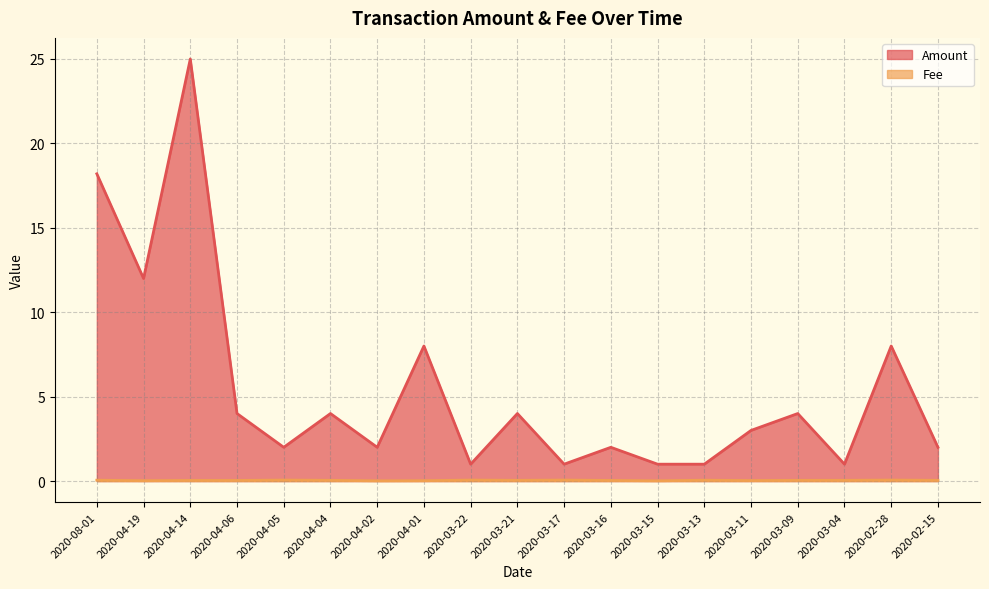

At which category is the sum across all series the highest?

2020-04-14